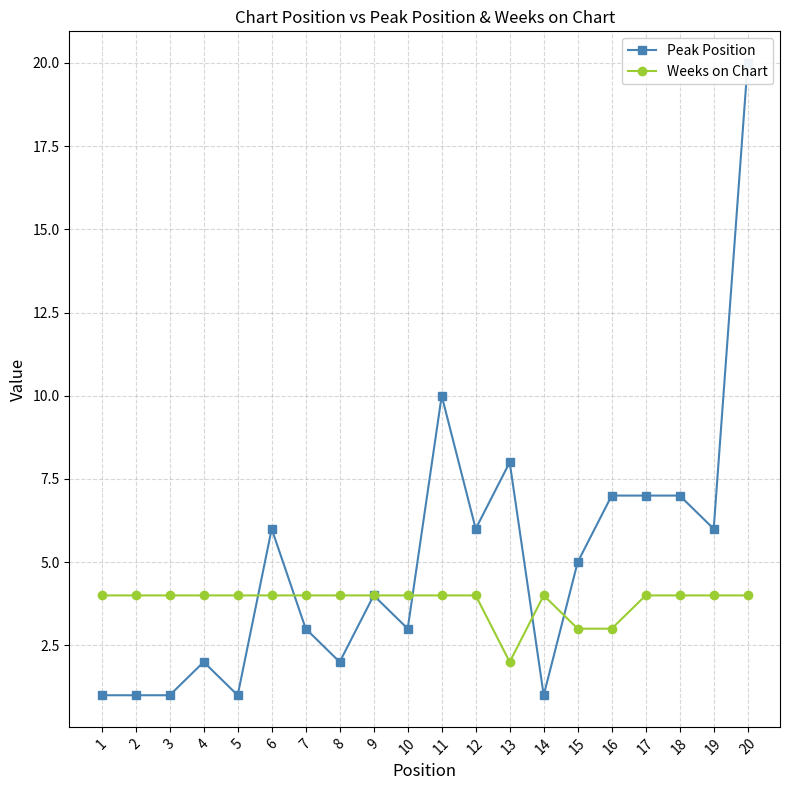

Reading left to right, what are all the values shown in this chart?

Peak Position: 1	1	1	2	1	6	3	2	4	3	10	6	8	1	5	7	7	7	6	20
Weeks on Chart: 4	4	4	4	4	4	4	4	4	4	4	4	2	4	3	3	4	4	4	4